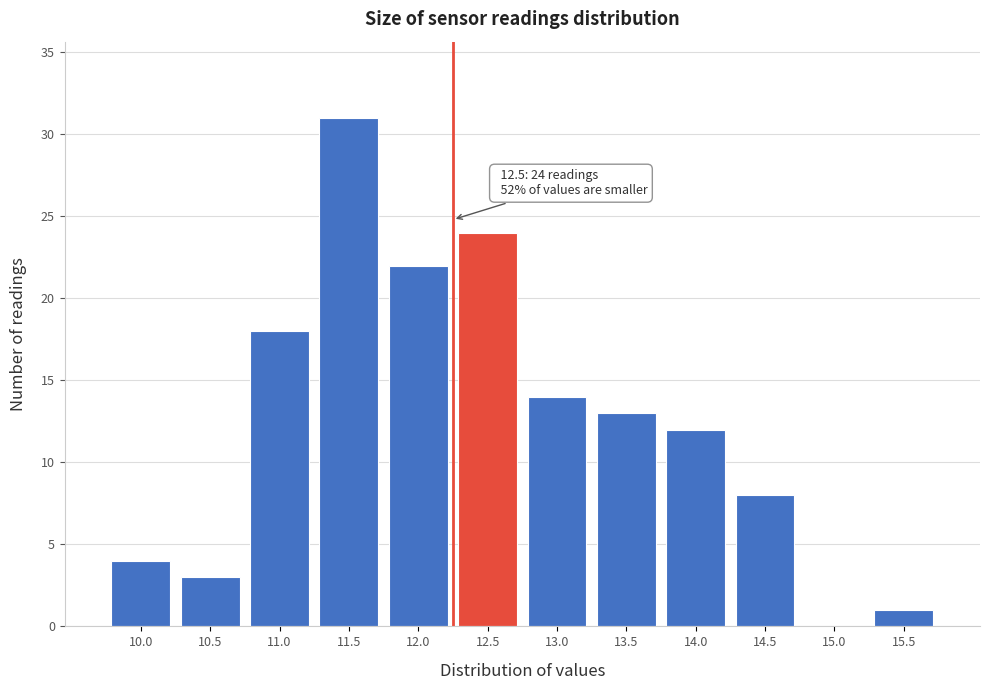

Reading left to right, transcribe all the data shown in this chart.

10.0=4	10.5=3	11.0=18	11.5=31	12.0=22	12.5=24	13.0=14	13.5=13	14.0=12	14.5=8	15.0=0	15.5=1